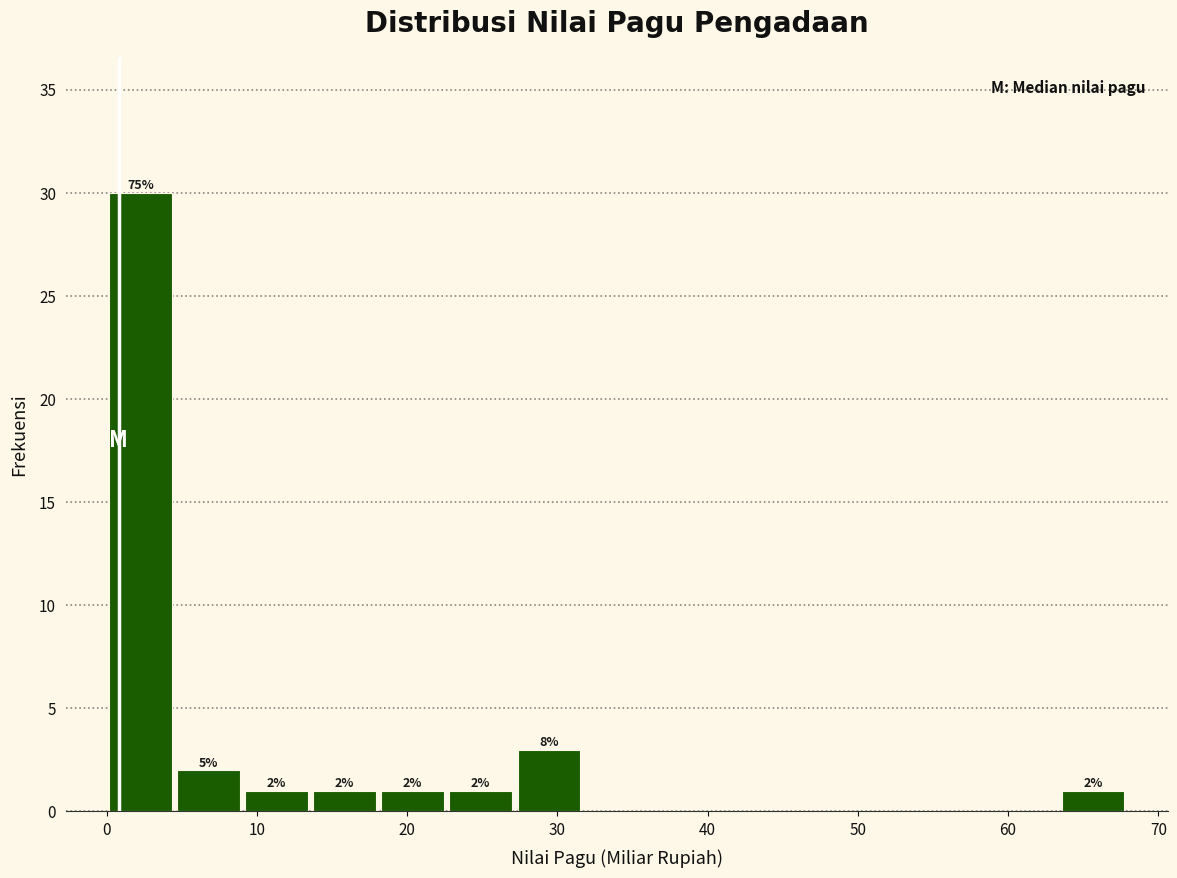

Which range on the x-axis has the tallest bar?

0 to 5